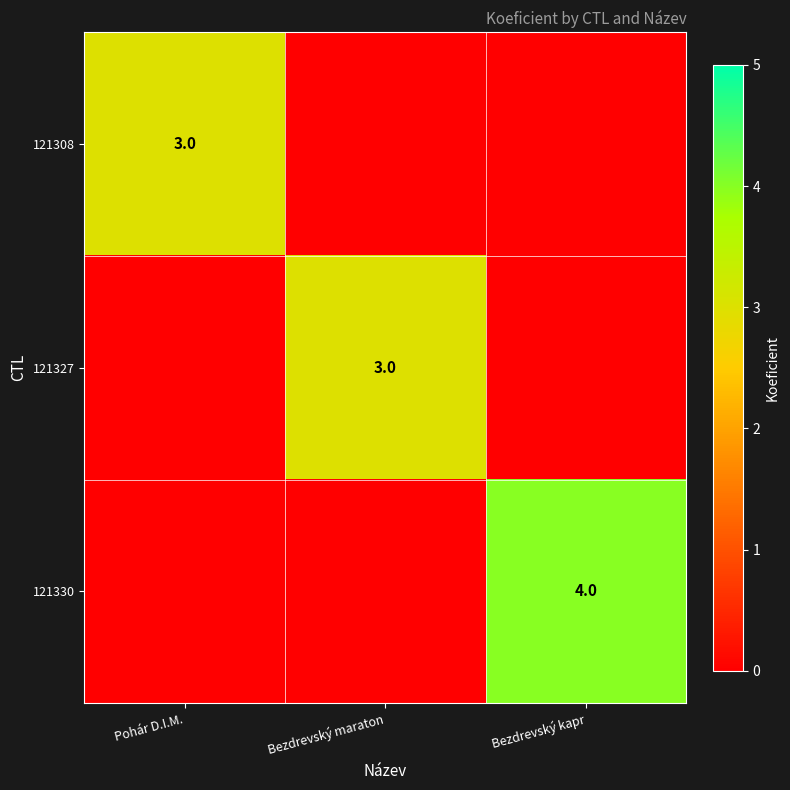

Is it true that 121327 equals 3 at Bezdrevský maraton?

True